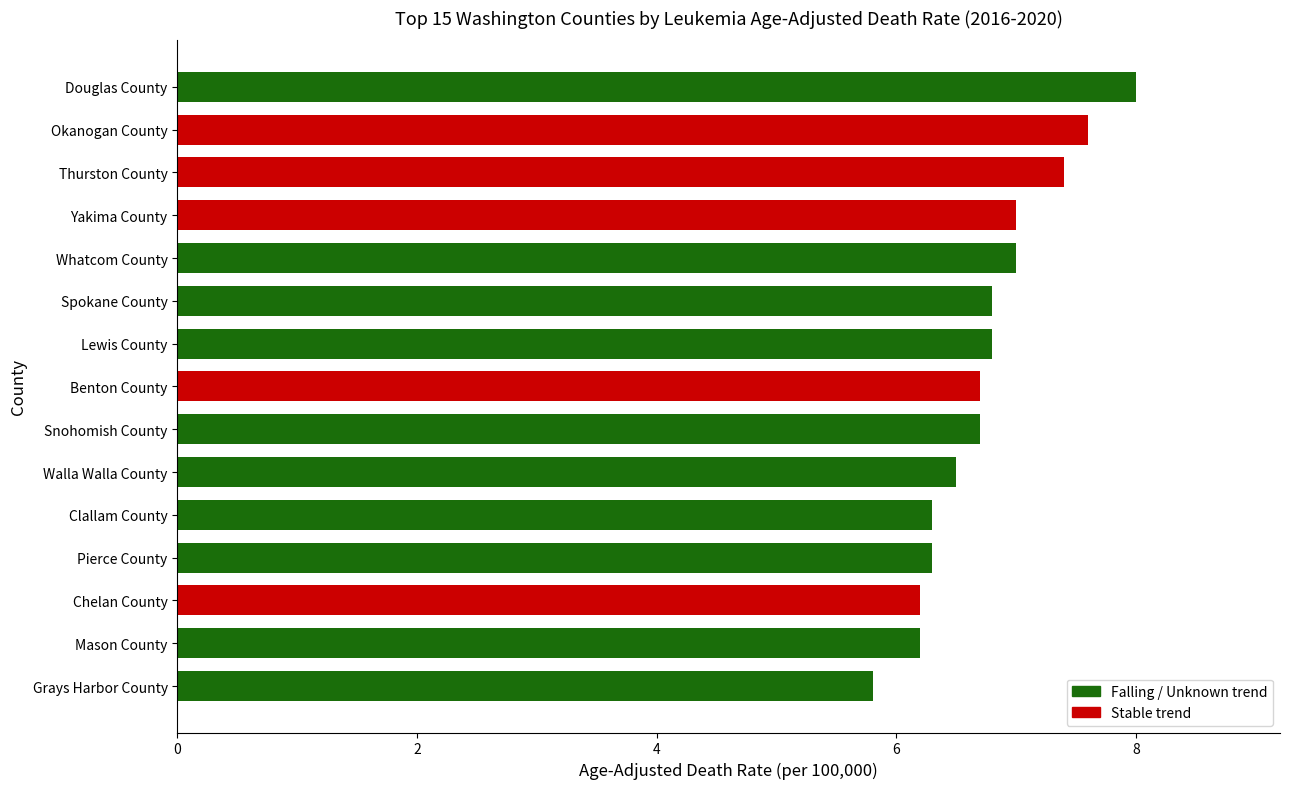

Is it true that the value at Pierce County is 3.7?

False